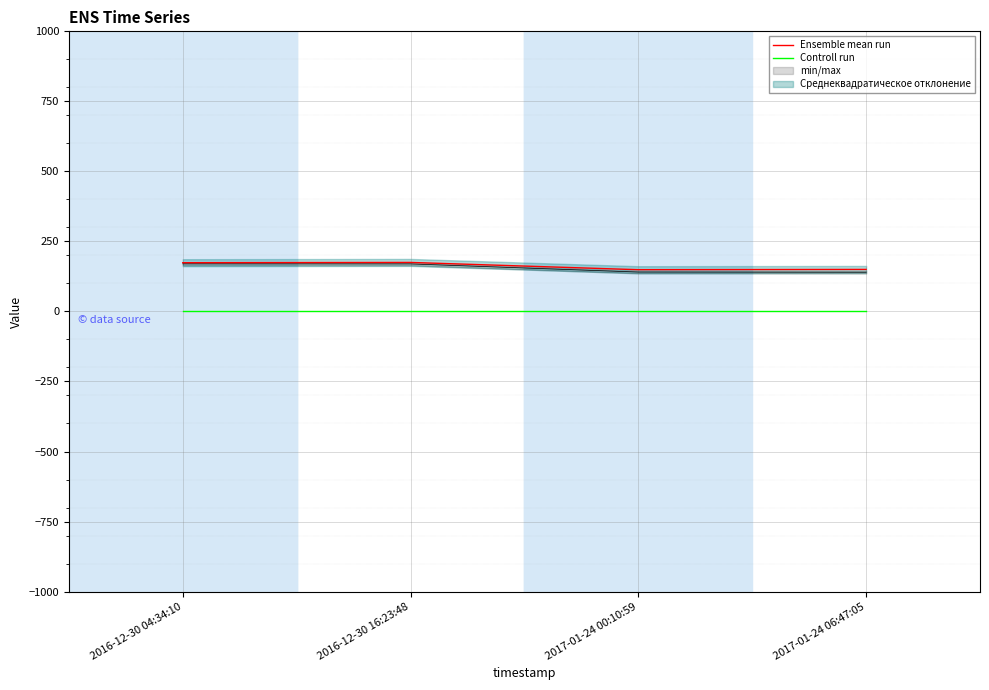

List the series in order of their overall mean, highest first.

Ensemble mean run, Controll run